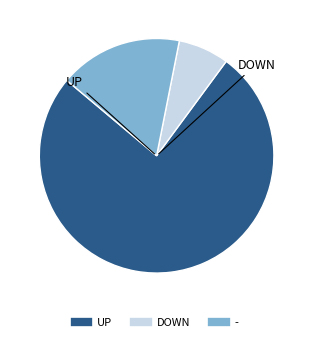

Is there any slice that represents more than half of the pie?

Yes